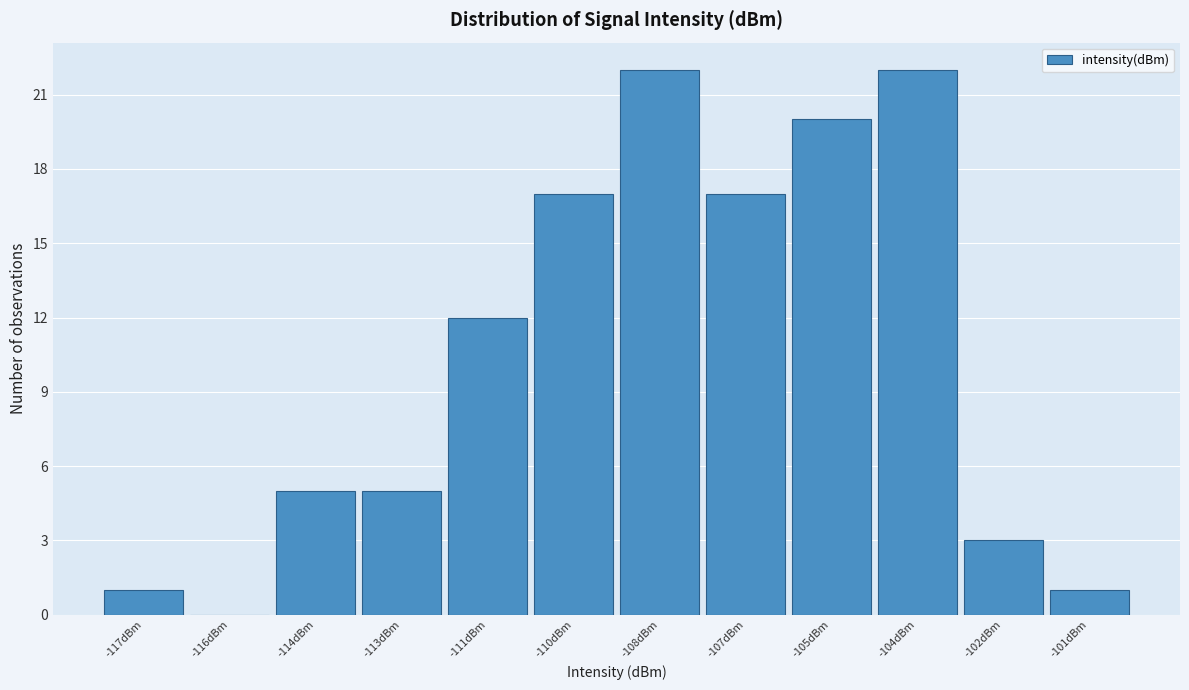

Reading left to right, what are all the values shown in this chart?

-117dBm=1	-116dBm=0	-114dBm=5	-113dBm=5	-111dBm=12	-110dBm=17	-108dBm=22	-107dBm=17	-105dBm=20	-104dBm=22	-102dBm=3	-101dBm=1